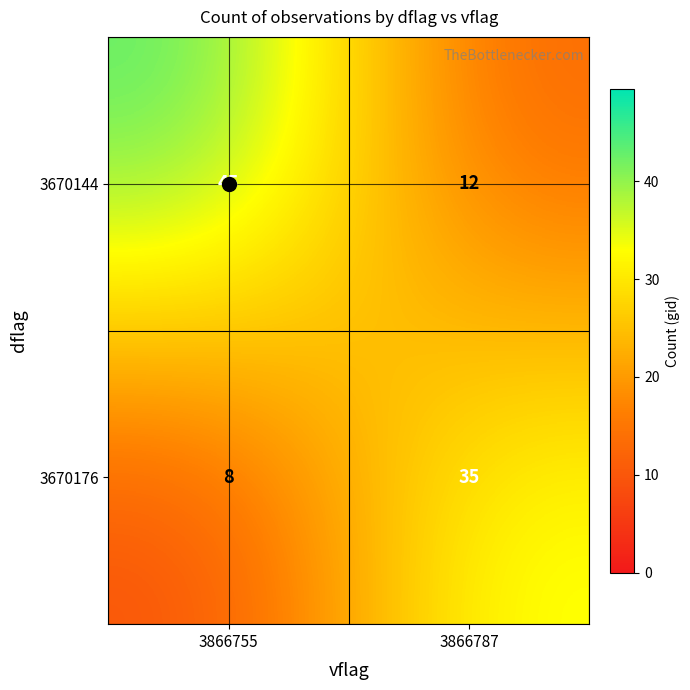

How many categories are shown in the chart?

2